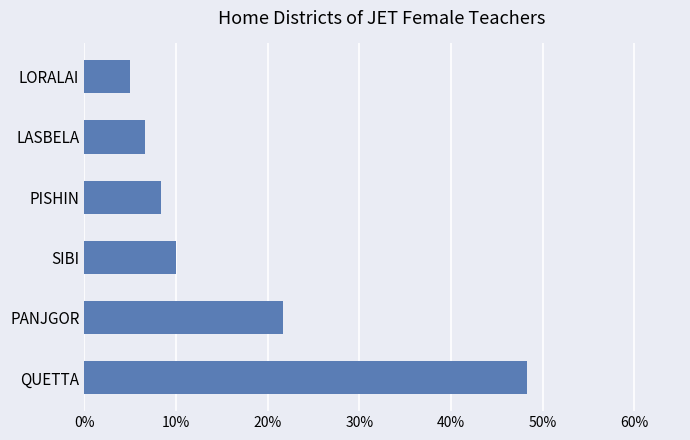

Are the bars horizontal?

Yes